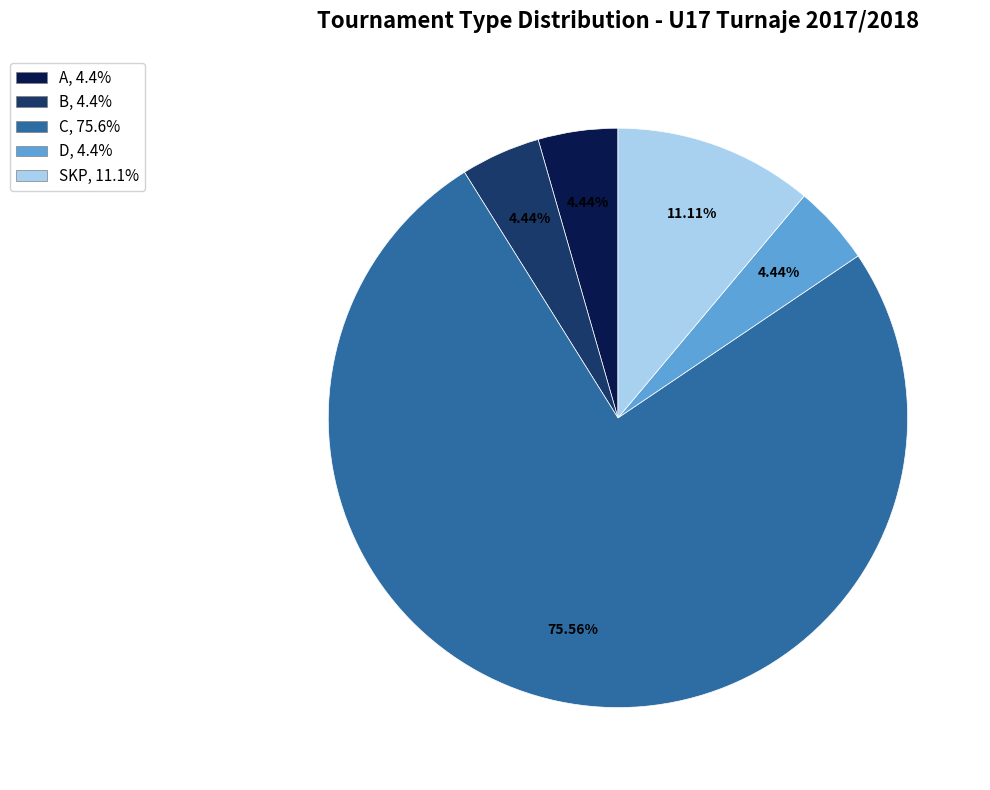

Count the number of slices in the pie.

5